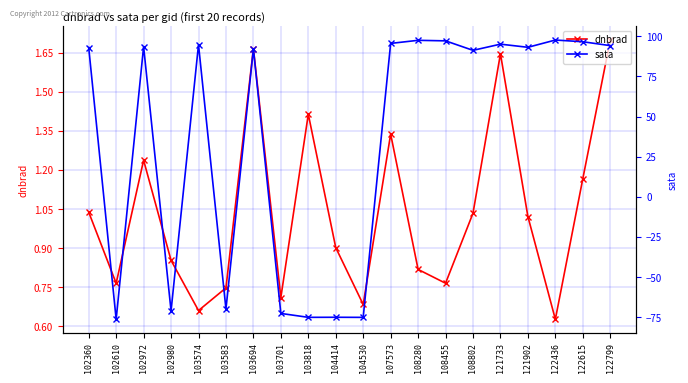

The value of dnbrad at 107573 is 0.8. True or false?

False